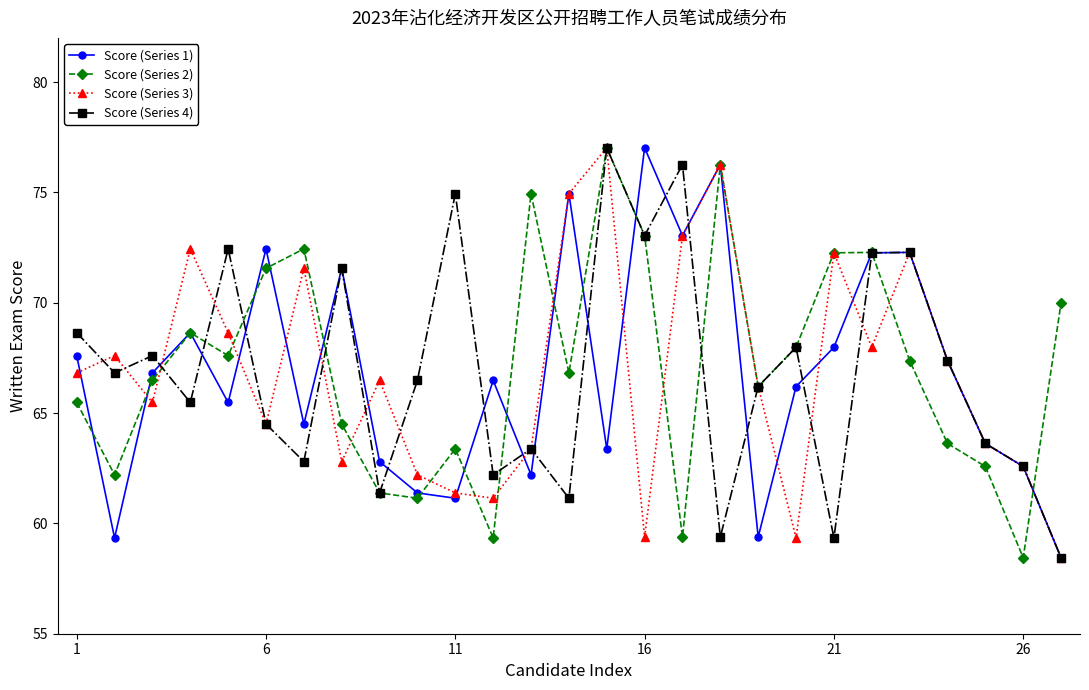

What is the lowest value of the Score (Series 1) series?

58.4